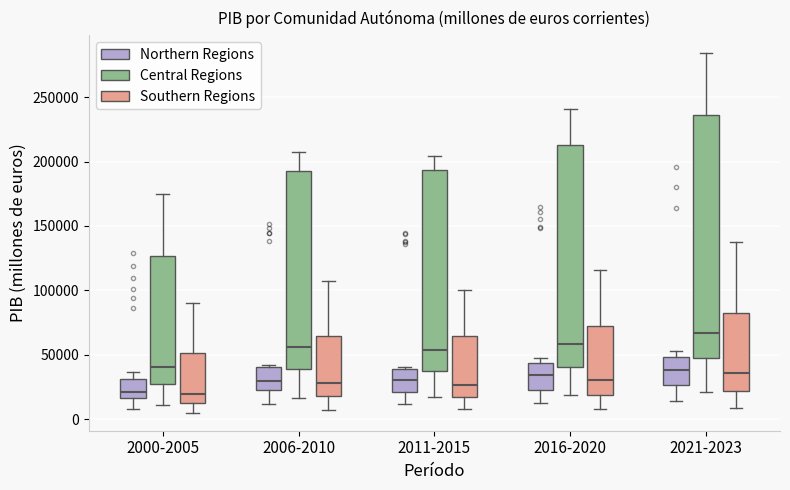

Reading left to right, transcribe this box plot: for each box, give where its median line is, the range the box spans, and where its two whiskers end, as read against the y-axis. The values are not printed on the chart, so give them approximately, as read against the axis.

2000-2005 (Northern Regions): median 20000, box 15000 to 30000, whiskers 10000 to 35000
2000-2005 (Central Regions): median 40000, box 25000 to 125000, whiskers 10000 to 175000
2000-2005 (Southern Regions): median 20000, box 10000 to 50000, whiskers 5000 to 90000
2006-2010 (Northern Regions): median 30000, box 25000 to 40000, whiskers 10000 to 40000 (just above the box's upper edge)
2006-2010 (Central Regions): median 55000, box 40000 to 195000, whiskers 15000 to 210000
2006-2010 (Southern Regions): median 30000, box 20000 to 65000, whiskers 5000 to 110000
2011-2015 (Northern Regions): median 30000, box 20000 to 40000, whiskers 10000 to 40000
2011-2015 (Central Regions): median 55000, box 35000 to 195000, whiskers 15000 to 205000
2011-2015 (Southern Regions): median 25000, box 15000 to 65000, whiskers 10000 to 100000
2016-2020 (Northern Regions): median 35000, box 25000 to 45000, whiskers 15000 to 45000 (just above the box's upper edge)
2016-2020 (Central Regions): median 60000, box 40000 to 215000, whiskers 20000 to 240000
2016-2020 (Southern Regions): median 30000, box 20000 to 70000, whiskers 10000 to 115000
2021-2023 (Northern Regions): median 40000, box 25000 to 50000, whiskers 15000 to 55000
2021-2023 (Central Regions): median 65000, box 50000 to 235000, whiskers 20000 to 285000
2021-2023 (Southern Regions): median 35000, box 20000 to 85000, whiskers 10000 to 135000